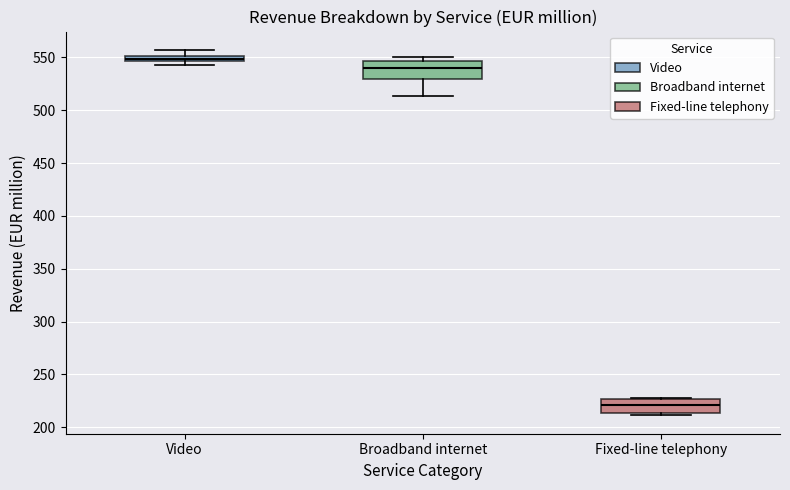

Where does the upper whisker of the box for Video end on the y-axis? The values are not printed on the chart, so give them approximately, as read against the axis.

555